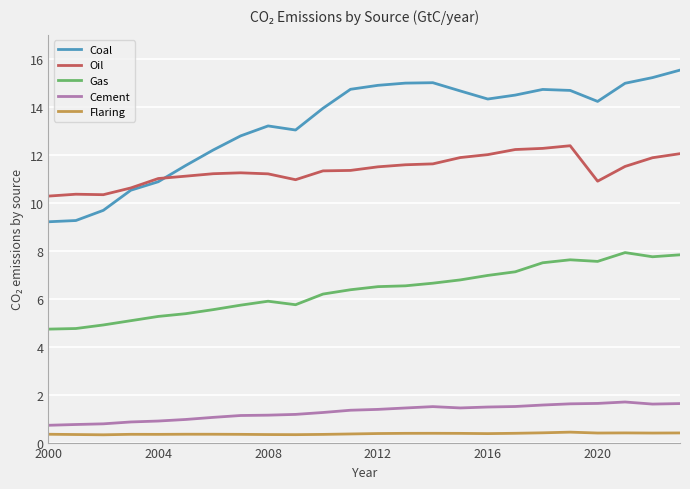

Which series has the largest range (max minus min)?

Coal